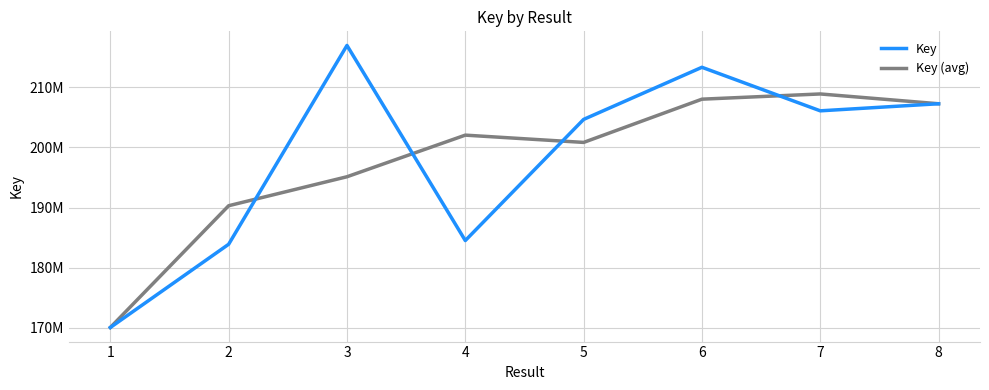

What is the lowest value of the Key series?

170044517.0